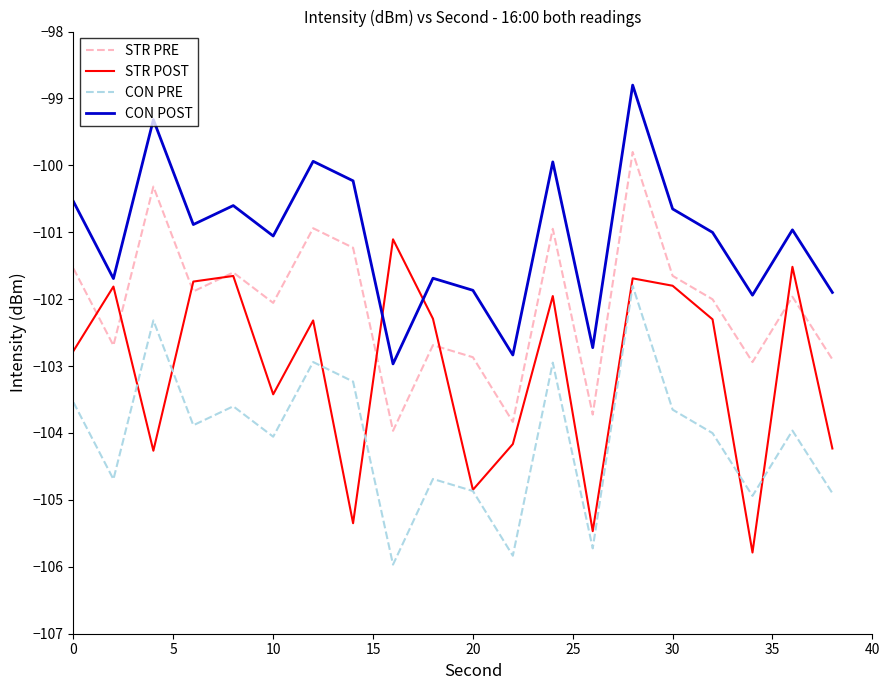

Which series has the largest total across all categories?

CON POST